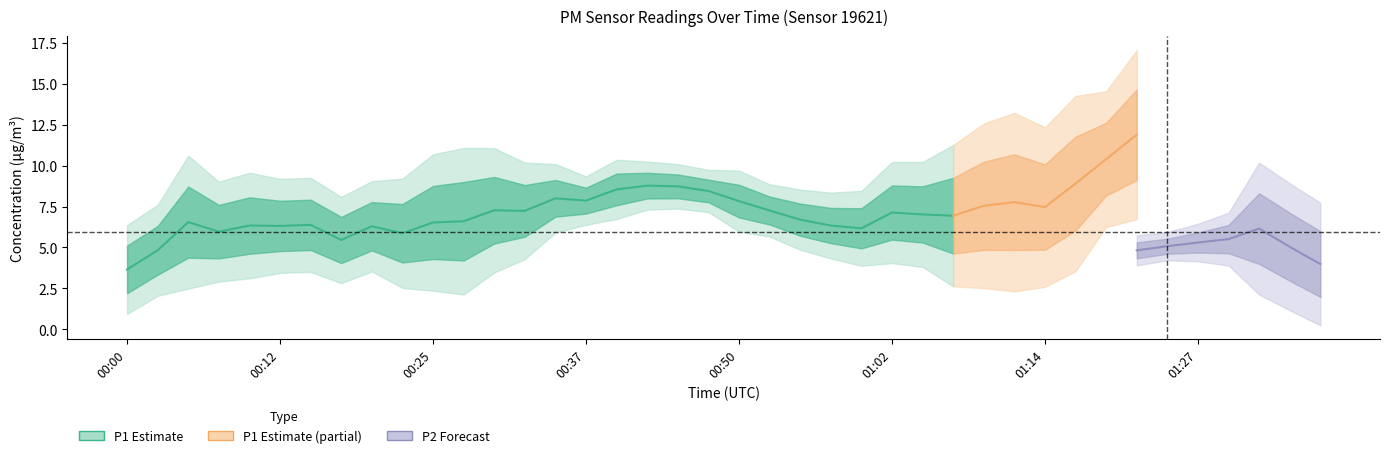

Is the value of P1 at 01:24 greater than the value of P2 at 00:47?

Yes